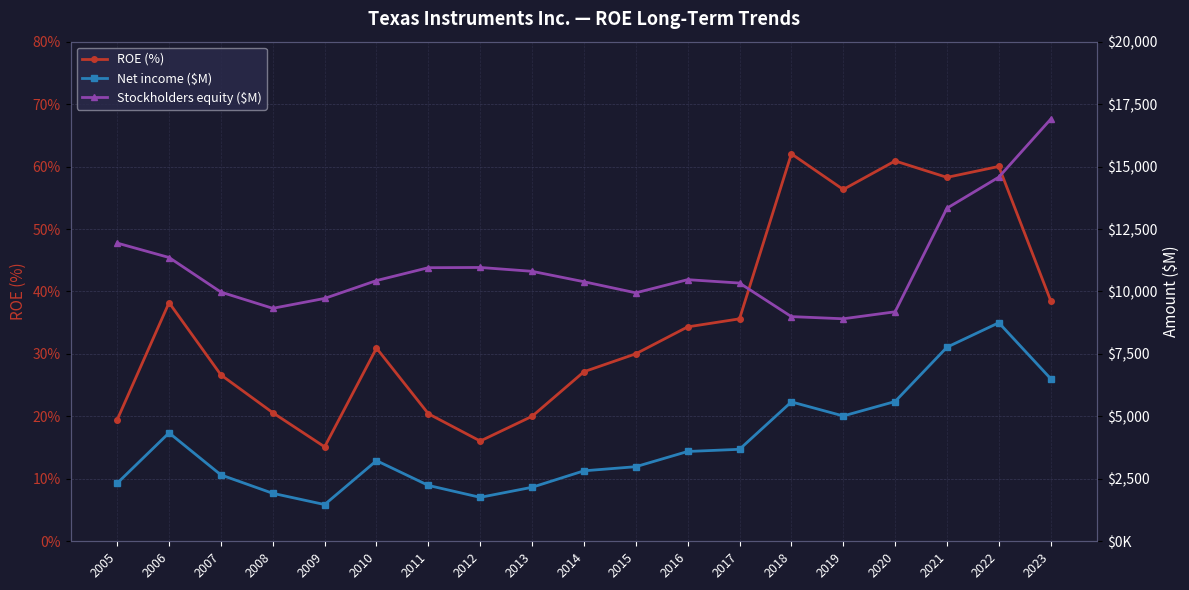

What is the difference between the maximum and second lowest values in the Net income ($M) series?

6990.0